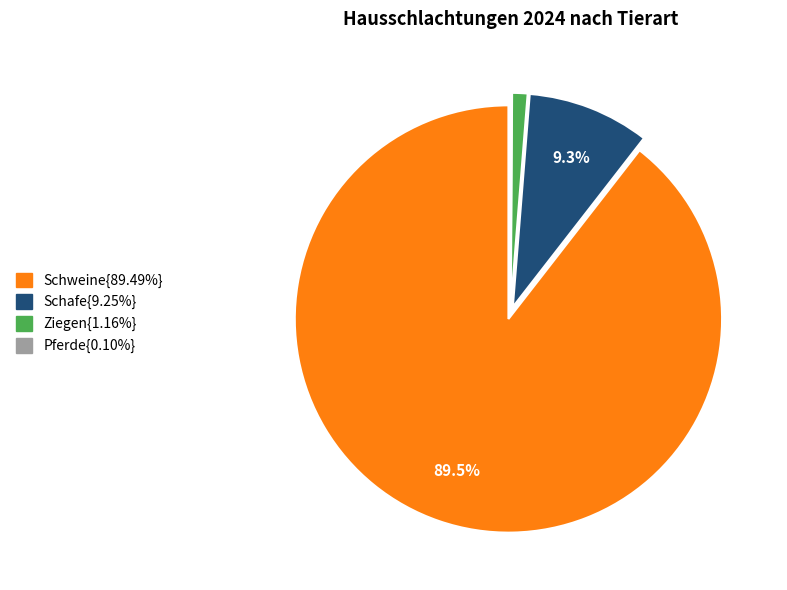

Is there a majority slice in this chart?

Yes